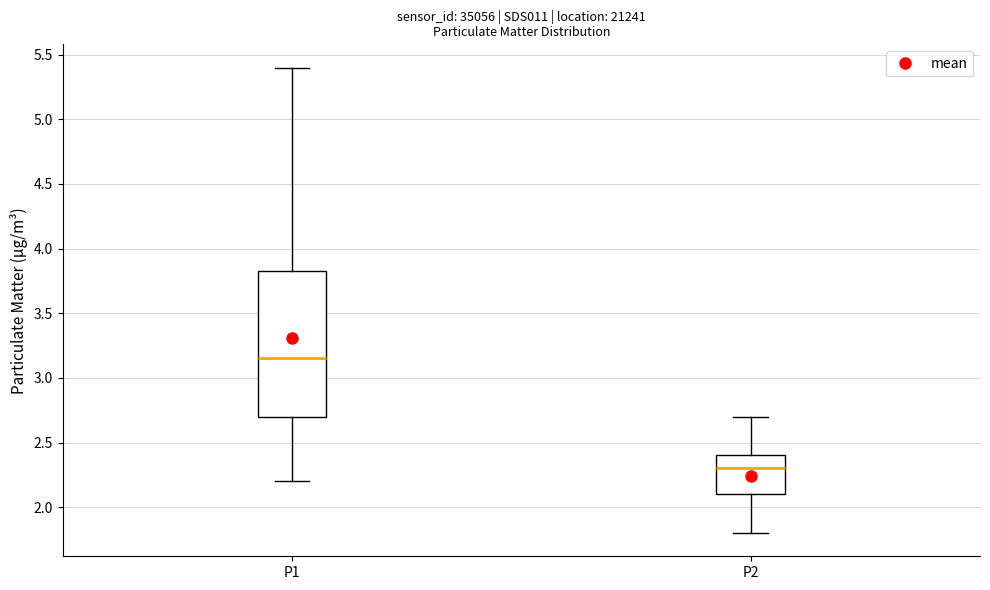

Where is the lower edge of the box for P1 on the y-axis? The values are not printed on the chart, so give them approximately, as read against the axis.

2.70